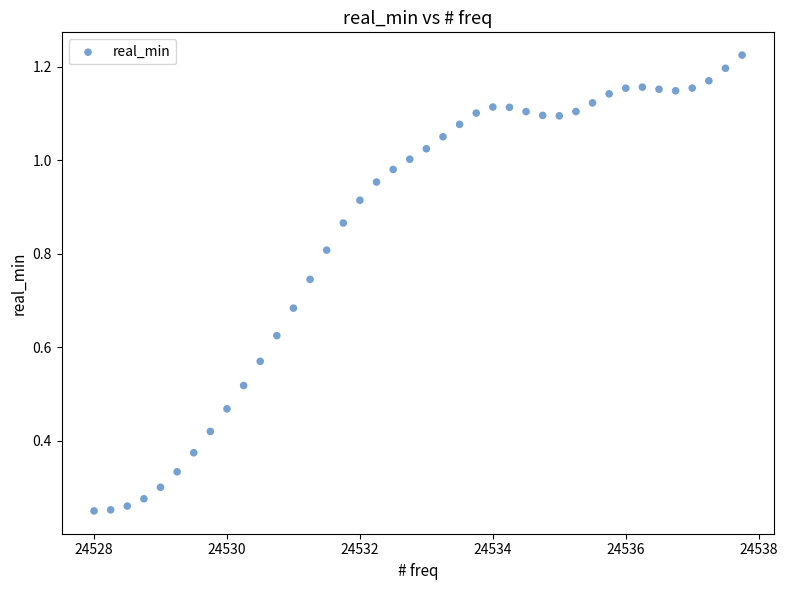

What is the range of X values (max minus min)?

9.8